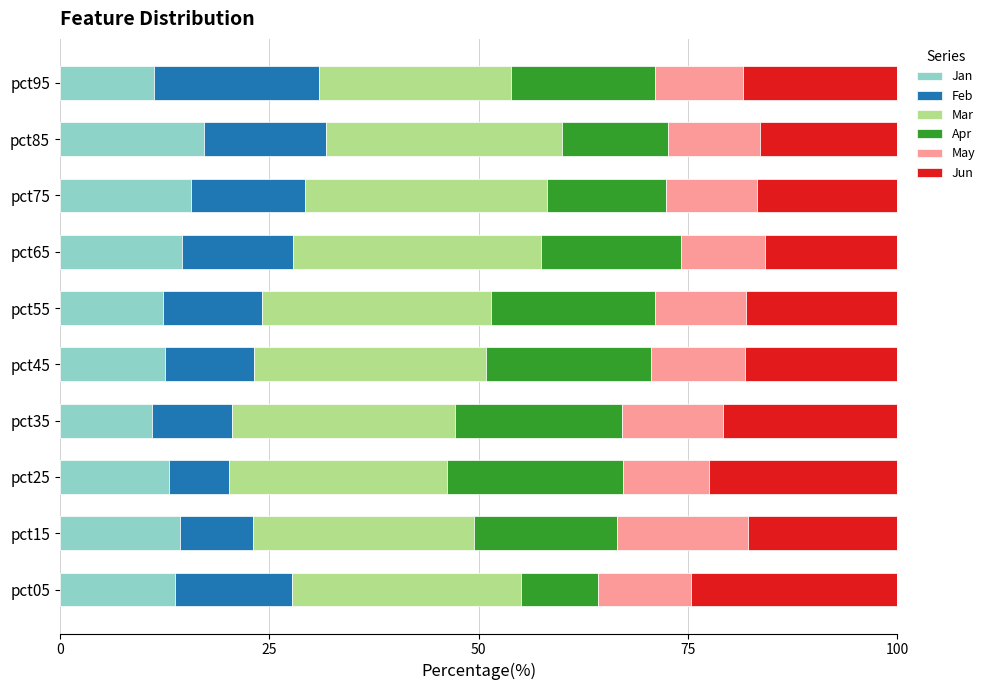

True or false: Jan has a value of 14.6 at pct65.

True